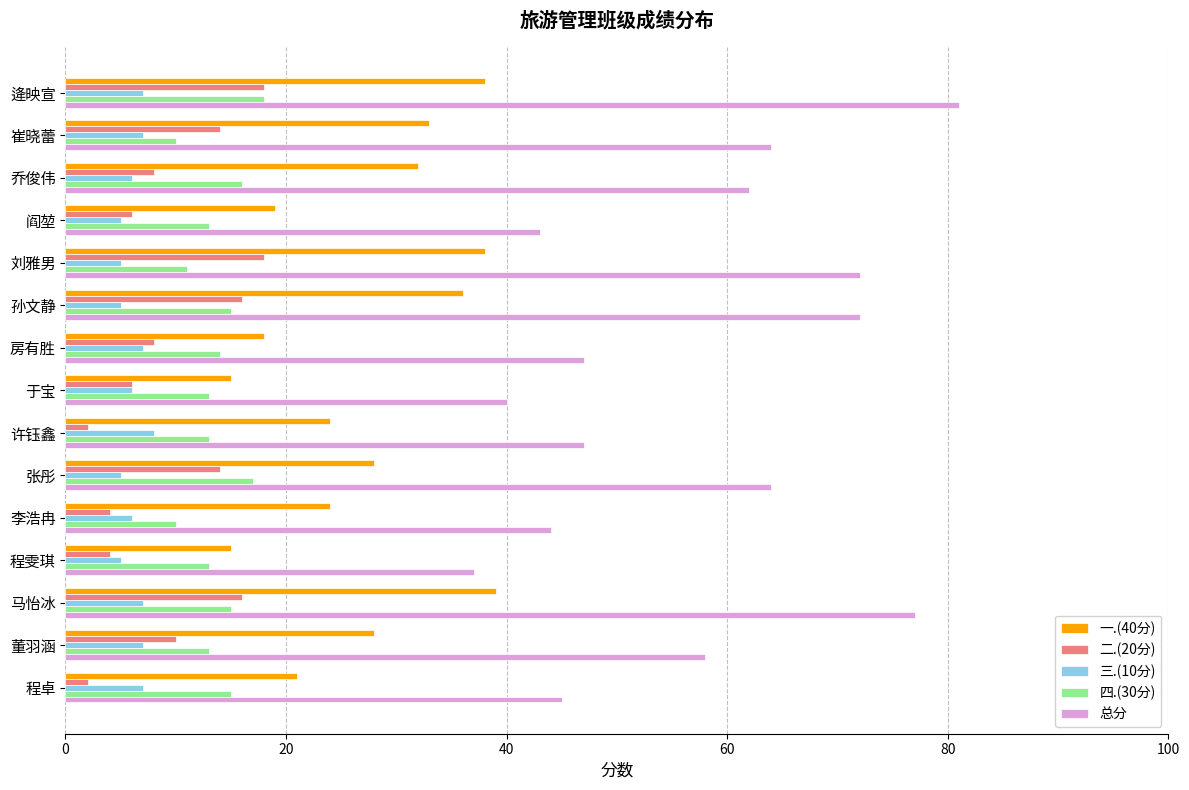

What are all the series names shown in the legend?

一.(40分), 二.(20分), 三.(10分), 四.(30分), 总分